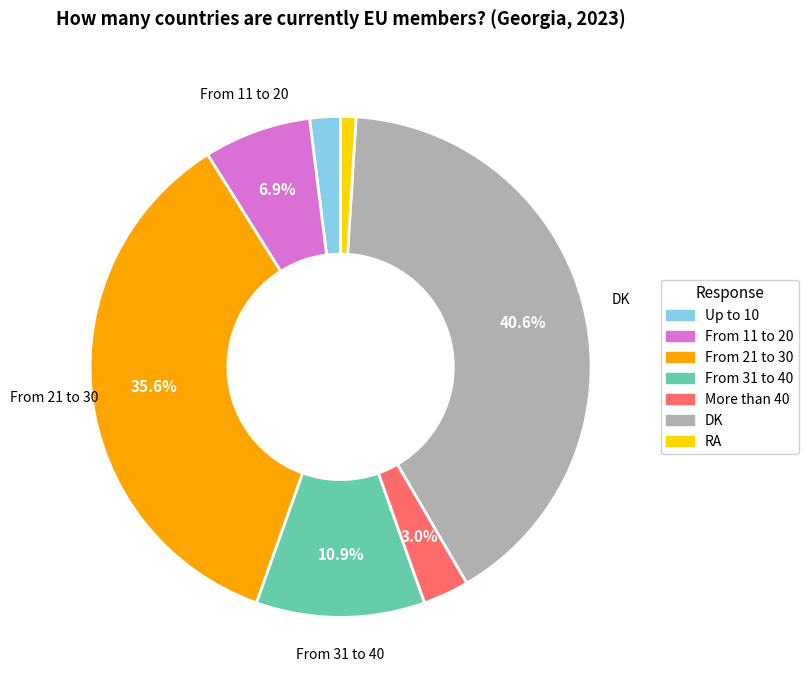

How many segments does this pie chart have?

7